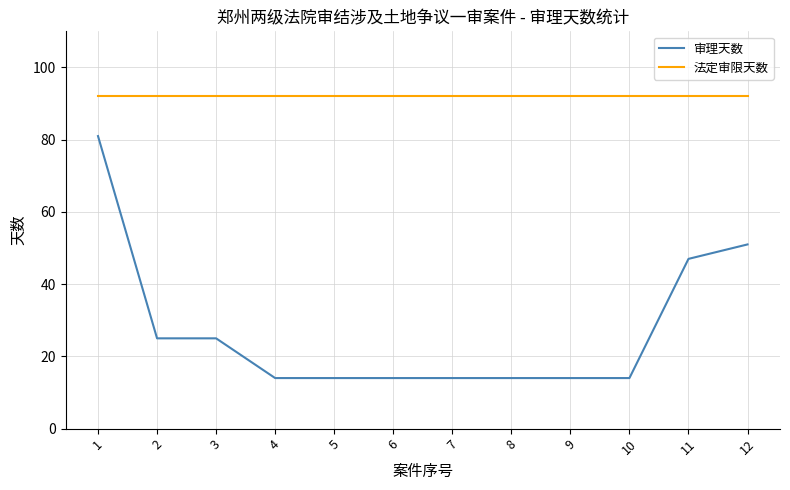

True or false: 法定审限天数 has a value of 92 at 3.

True